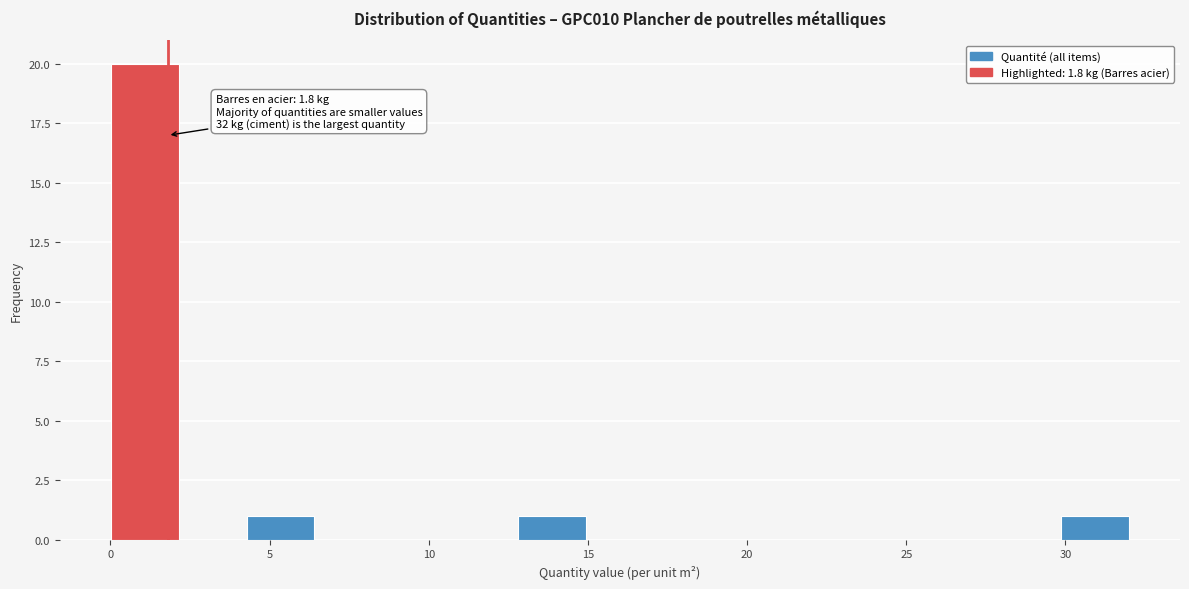

Over which range of the x-axis is the bar tallest?

0.0 to 2.0